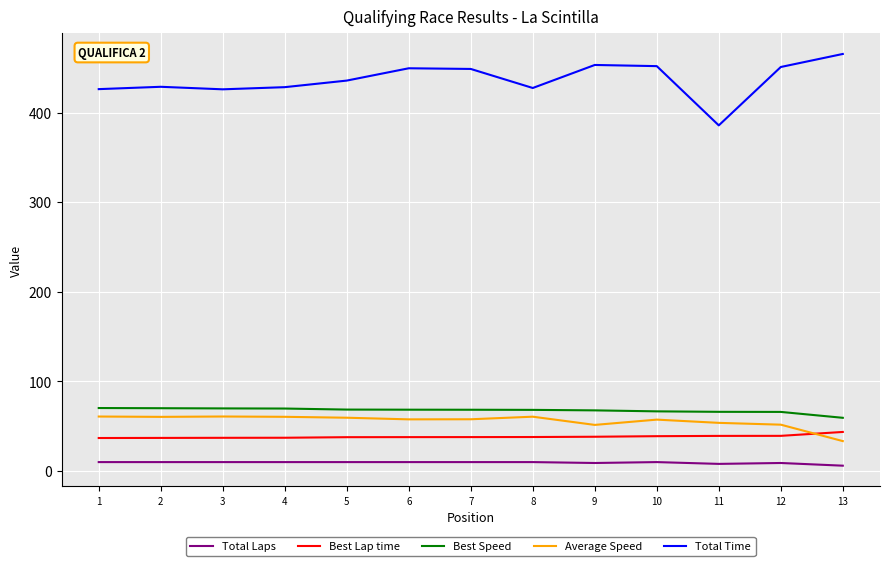

What is the difference between the maximum and second lowest values in the Total Time series?

39.4